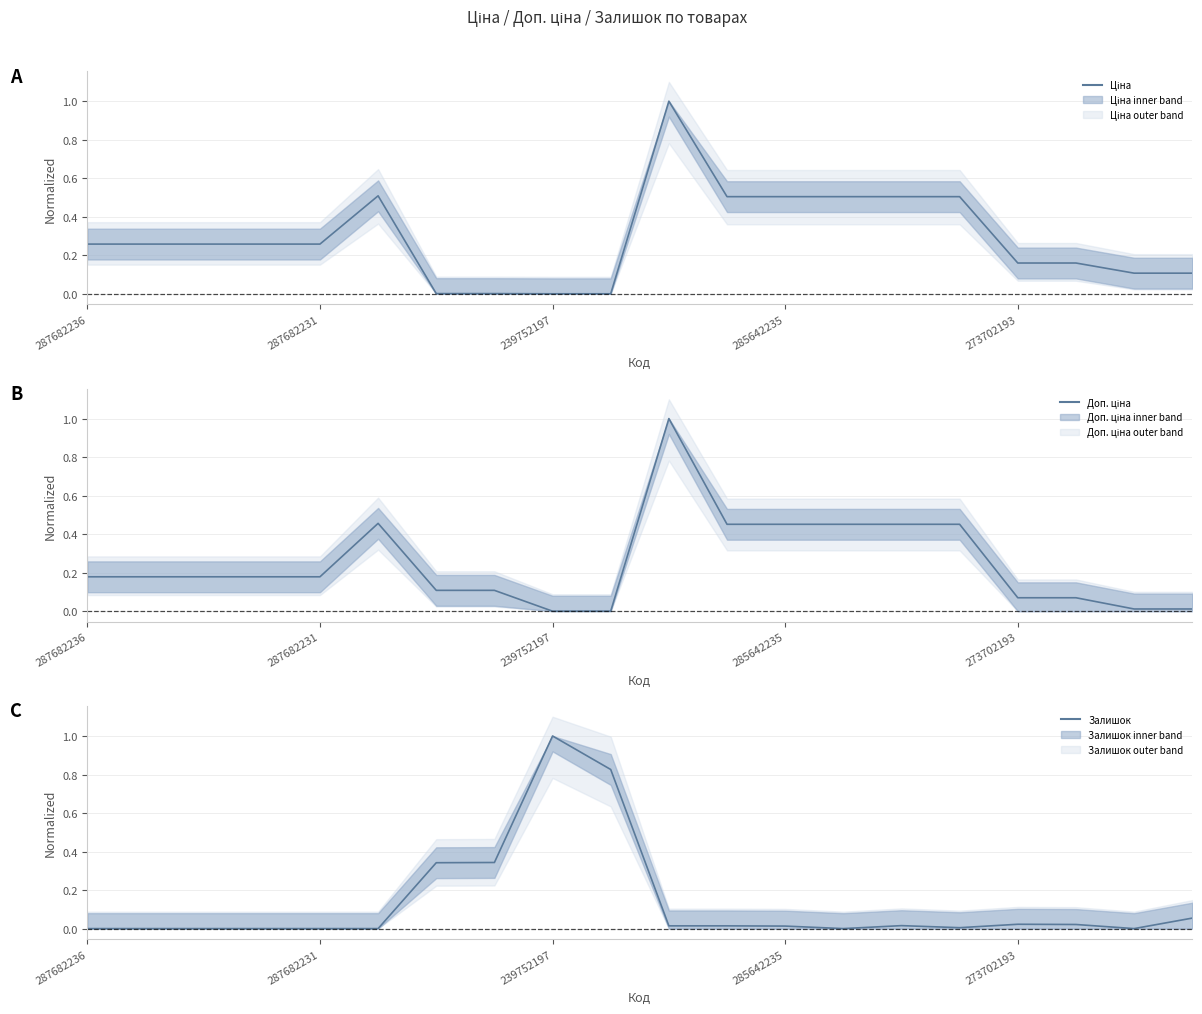

Is this an area chart (filled region under the line)?

No